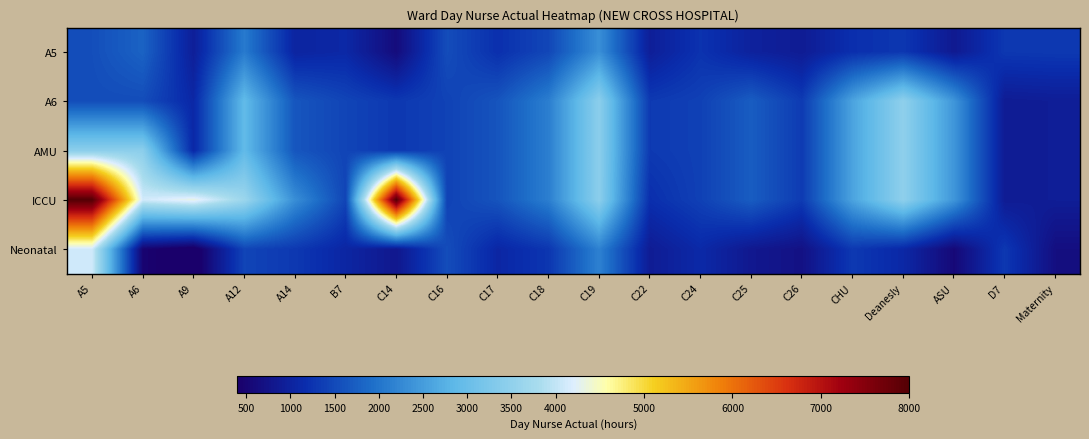

Reading right to left, transcribe all the data shown in this chart.

A5: Maternity=1309.8	D7=1295.7	ASU=846.1	Deanesly=1287.6	CHU=1193.0	C26=878.2	C25=986.0	C24=1238.5	C22=930.5	C19=2329.3	C18=1469.2	C17=1201.5	C16=1538.5	C14=618.0	B7=1091.5	A14=1025.4	A12=2071.6	A9=934.0	A6=1788.0	A5=1557.5
A6: Maternity=908.5	D7=881.5	ASU=2409.1	Deanesly=3478.9	CHU=2586.0	C26=1333.8	C25=1722.5	C24=1399.5	C22=1318.2	C19=3438.1	C18=2124.2	C17=1623.5	C16=1415.0	C14=1297.8	B7=1442.0	A14=1641.6	A12=2903.5	A9=1082.0	A6=1536.8	A5=1536.8
AMU: Maternity=908.5	D7=881.5	ASU=2409.1	Deanesly=3478.9	CHU=2586.0	C26=1333.8	C25=1722.5	C24=1399.5	C22=1318.2	C19=3438.1	C18=2124.2	C17=1623.5	C16=1415.0	C14=1297.8	B7=1442.0	A14=1641.6	A12=2903.5	A9=1082.0	A6=3438.1	A5=3438.1
ICCU: Maternity=908.5	D7=881.5	ASU=2409.1	Deanesly=3478.9	CHU=2586.0	C26=1333.8	C25=1722.5	C24=1399.5	C22=1190.5	C19=3438.1	C18=2124.2	C17=1623.5	C16=1415.0	C14=7997.8	B7=1445.2	A14=2318.1	A12=3643.2	A9=4326.0	A6=4108.5	A5=7997.8
Neonatal: Maternity=667.0	D7=1295.7	ASU=563.5	Deanesly=1090.5	CHU=1308.5	C26=708.5	C25=826.0	C24=1111.5	C22=885.2	C19=2161.5	C18=1277.0	C17=1070.5	C16=1538.5	C14=815.2	B7=1055.2	A14=1303.8	A12=1443.0	A9=273.0	A6=482.0	A5=4108.5